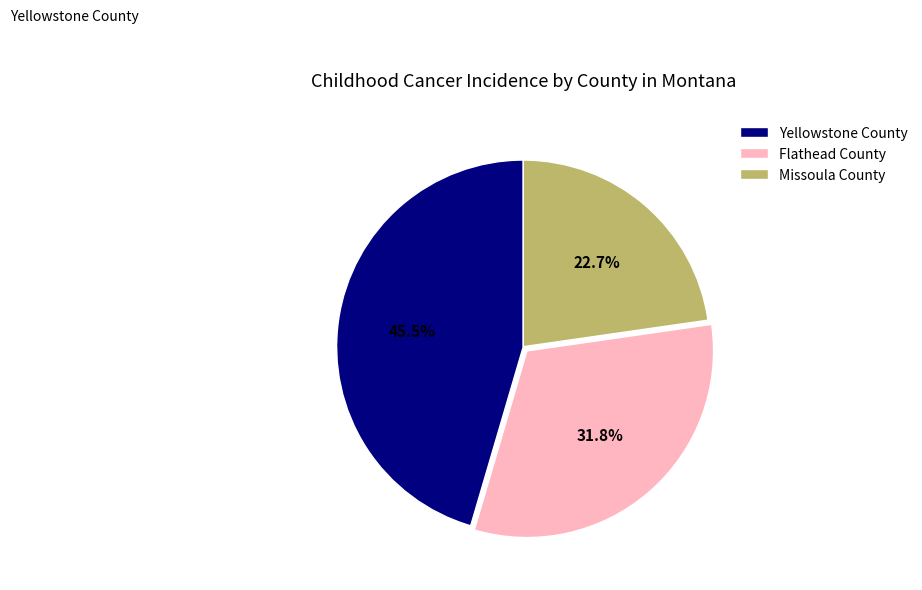

Does any single category account for the majority?

No